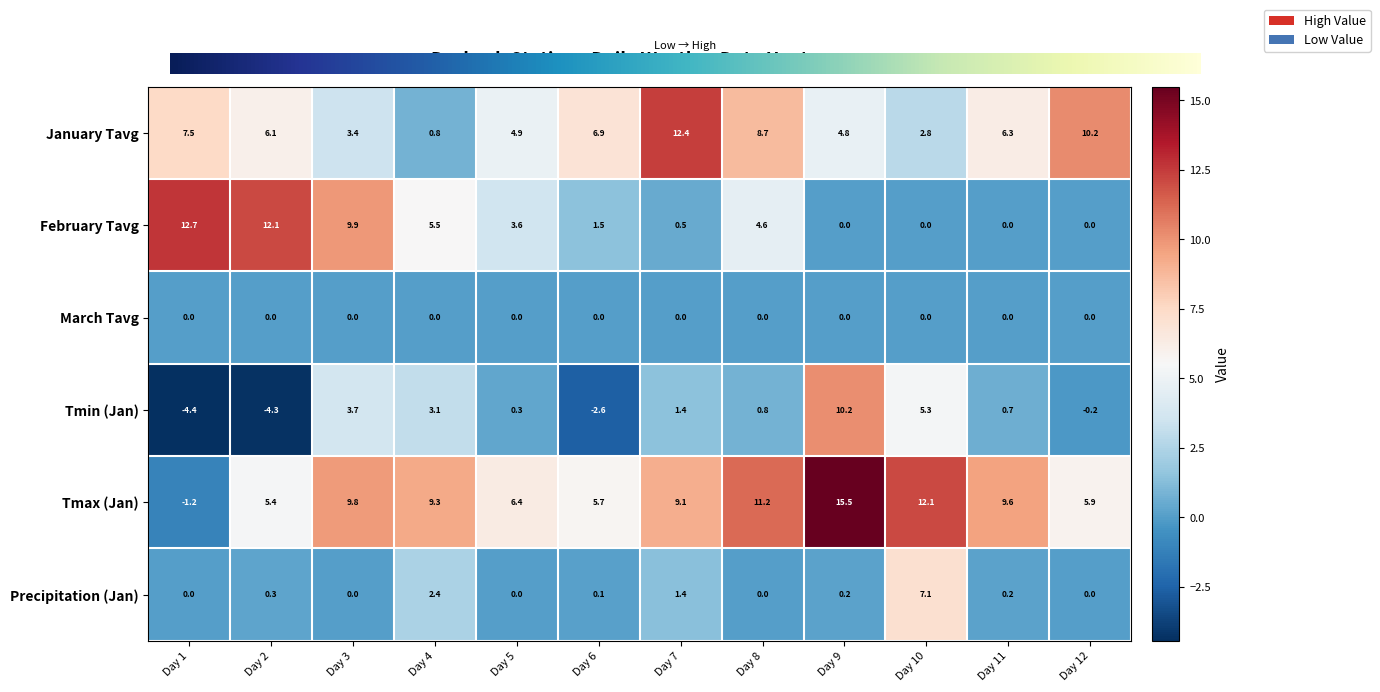

Where is Tmin (Jan) nearest to the value 2?

Day 7